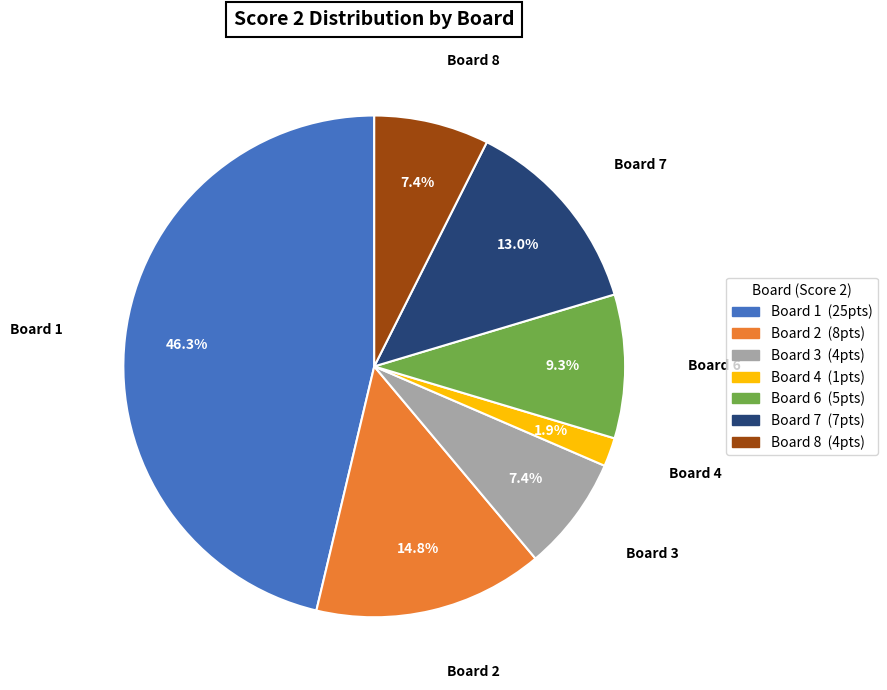

Is there any slice that represents more than half of the pie?

No